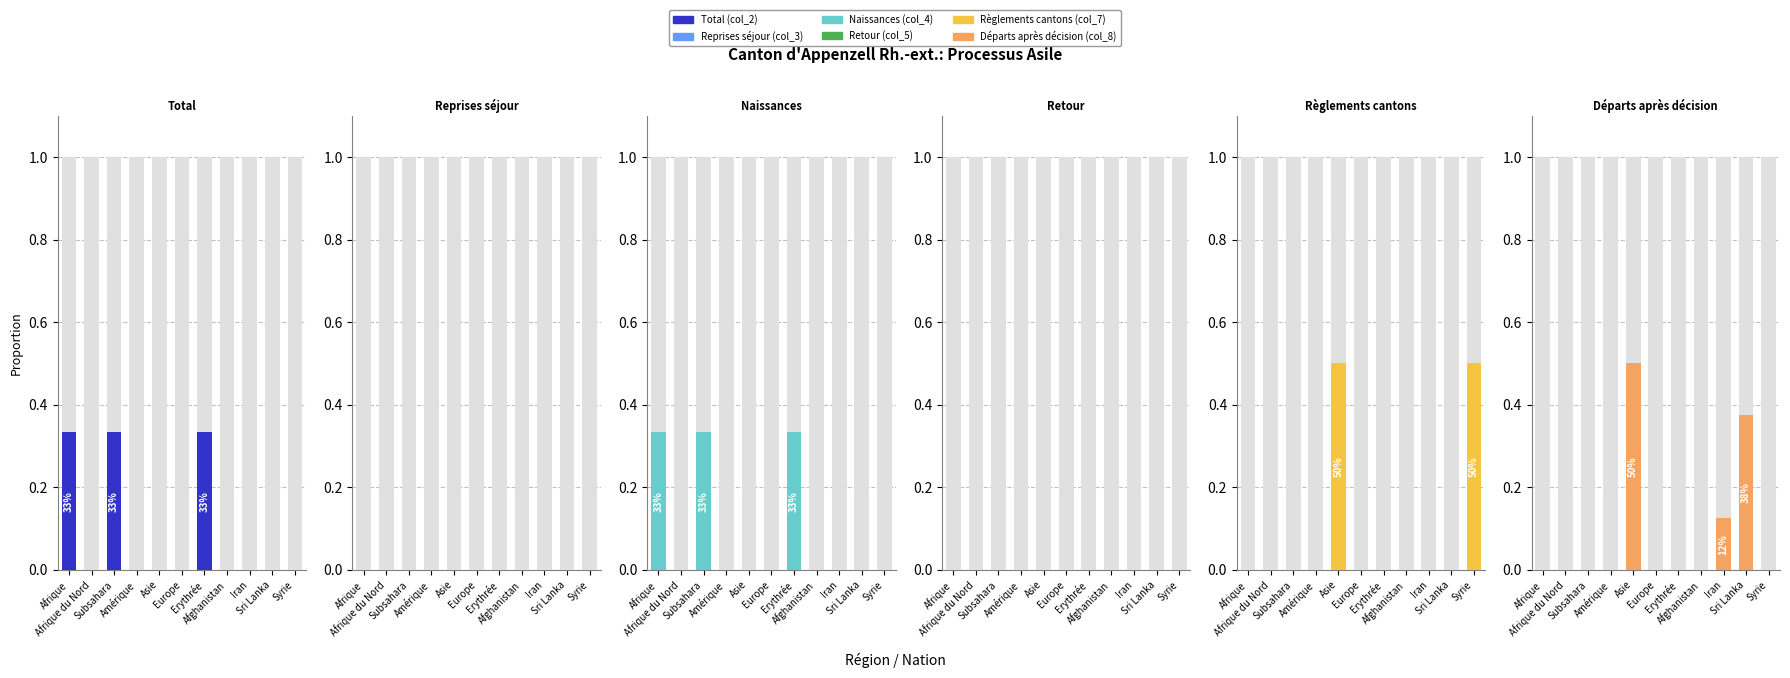

What are all the series names shown in the legend?

Total (col_2), Reprises séjour (col_3), Naissances (col_4), Retour (col_5), Règlements cantons (col_7), Départs après décision (col_8)